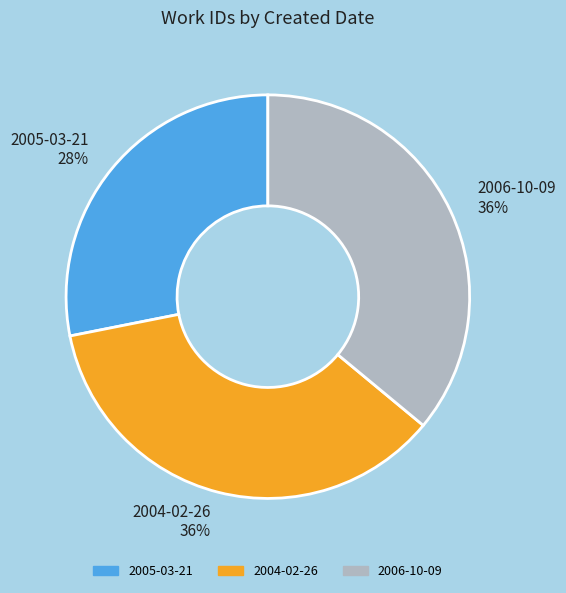

To the nearest percent, what percentage of the pie is 2005-03-21?

28%